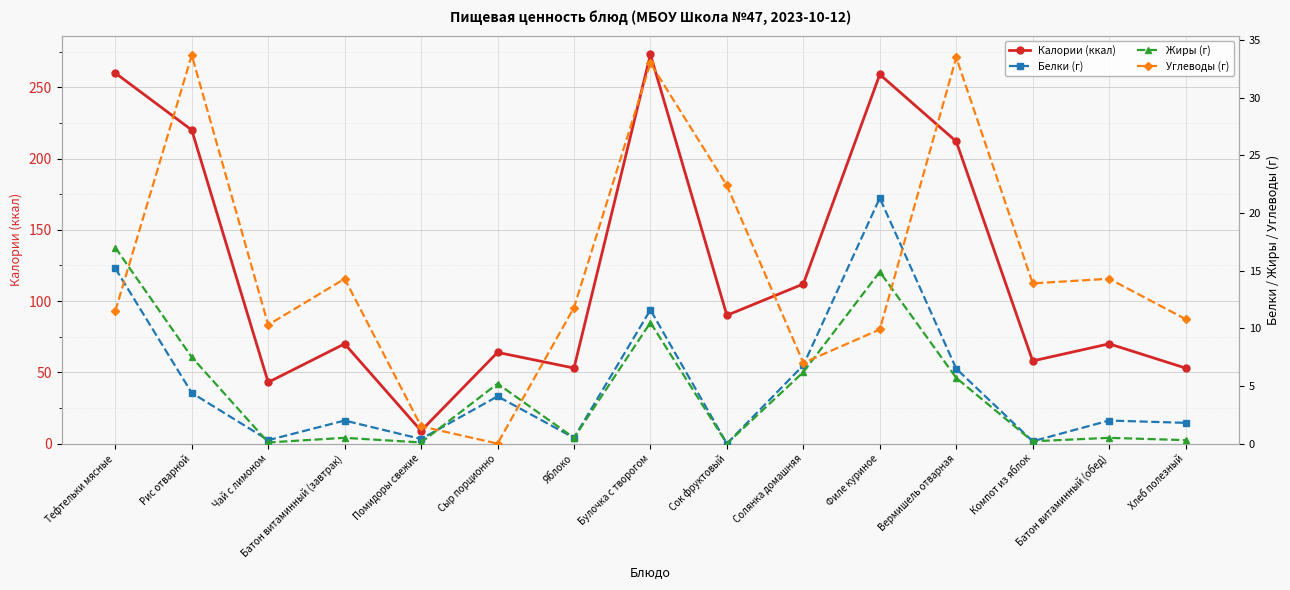

Reading left to right, what are all the values shown in this chart?

Калории (ккал): Тефтельки мясные=260.0	Рис отварной=220.0	Чай с лимоном=43.0	Батон витаминный (завтрак)=70.0	Помидоры свежие=9.0	Сыр порционно=64.0	Яблоко=53.0	Булочка с творогом=273.0	Сок фруктовый=90.0	Солянка домашняя=112.0	Филе куриное=259.0	Вермишель отварная=212.0	Компот из яблок=58.0	Батон витаминный (обед)=70.0	Хлеб полезный=53.0
Белки (г): Тефтельки мясные=15.2	Рис отварной=4.4	Чай с лимоном=0.3	Батон витаминный (завтрак)=2.0	Помидоры свежие=0.4	Сыр порционно=4.1	Яблоко=0.5	Булочка с творогом=11.6	Сок фруктовый=0.0	Солянка домашняя=6.8	Филе куриное=21.3	Вермишель отварная=6.5	Компот из яблок=0.2	Батон витаминный (обед)=2.0	Хлеб полезный=1.8
Жиры (г): Тефтельки мясные=17.0	Рис отварной=7.5	Чай с лимоном=0.1	Батон витаминный (завтрак)=0.5	Помидоры свежие=0.1	Сыр порционно=5.2	Яблоко=0.5	Булочка с творогом=10.5	Сок фруктовый=0.0	Солянка домашняя=6.2	Филе куриное=14.9	Вермишель отварная=5.7	Компот из яблок=0.2	Батон витаминный (обед)=0.5	Хлеб полезный=0.3
Углеводы (г): Тефтельки мясные=11.5	Рис отварной=33.7	Чай с лимоном=10.3	Батон витаминный (завтрак)=14.3	Помидоры свежие=1.5	Сыр порционно=0.0	Яблоко=11.8	Булочка с творогом=33.0	Сок фруктовый=22.4	Солянка домашняя=7.0	Филе куриное=9.9	Вермишель отварная=33.5	Компот из яблок=13.9	Батон витаминный (обед)=14.3	Хлеб полезный=10.8